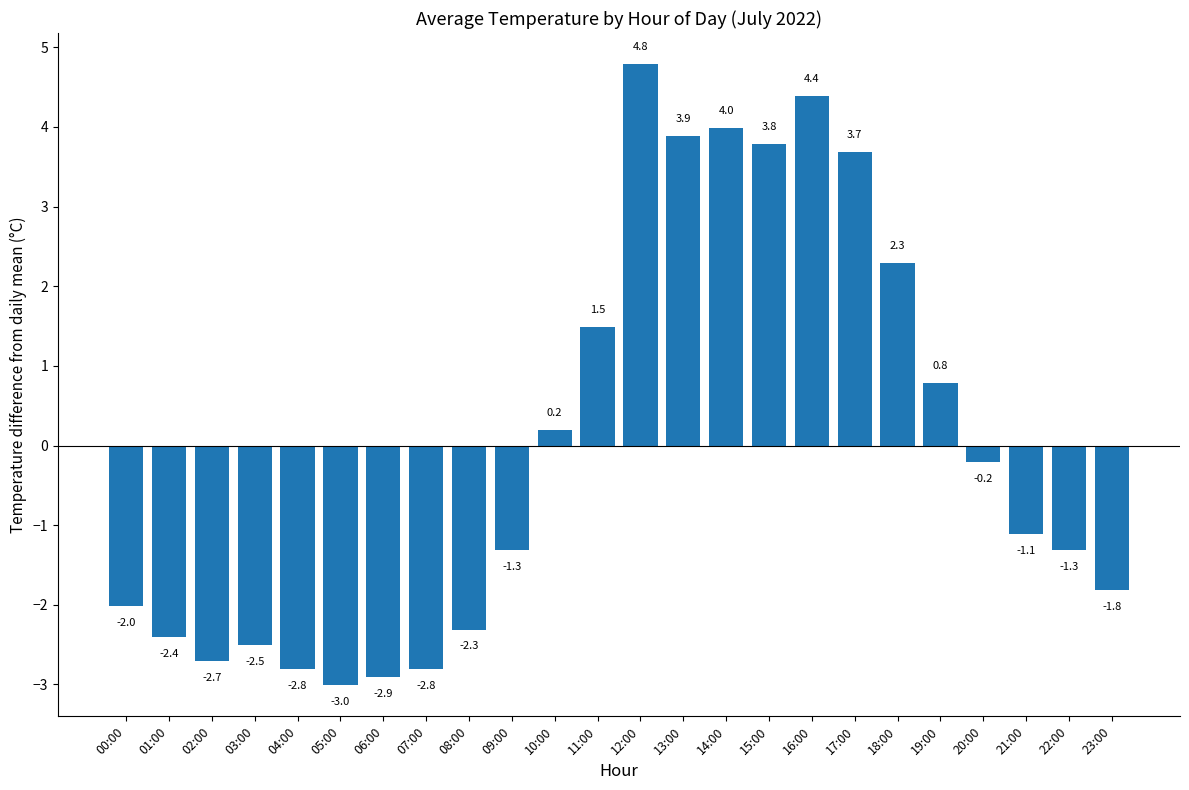

The value at 20:00 is -0.2. True or false?

True